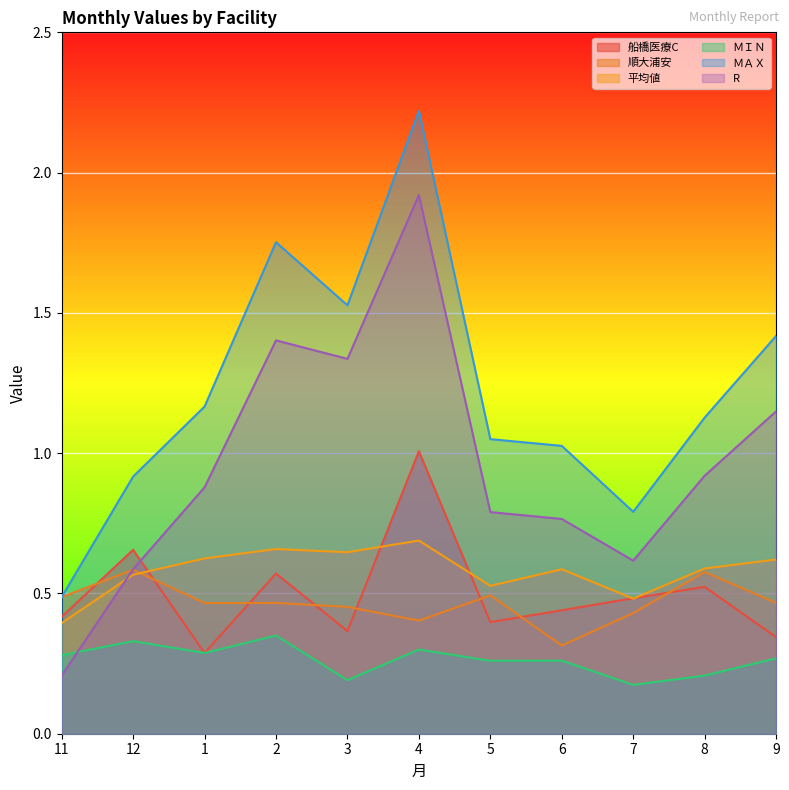

What is the sum of the R values at 7 and 8?

1.5